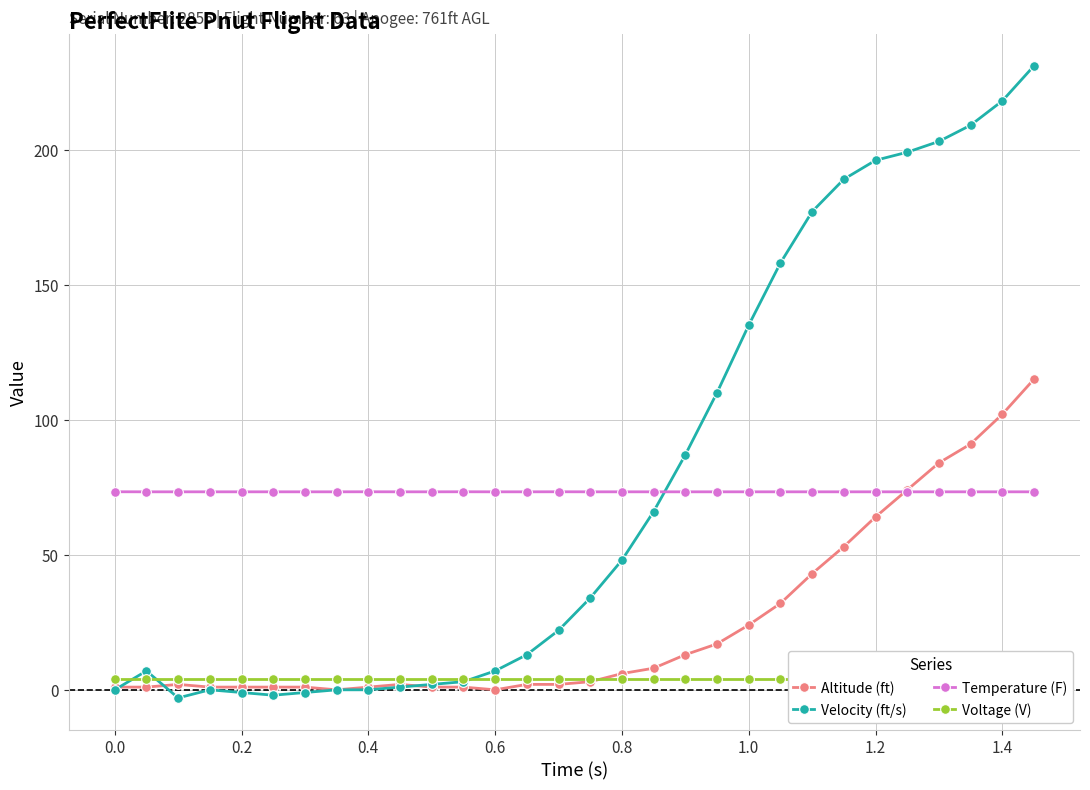

Rank the series by their maximum value, from highest to lowest.

Velocity (ft/s), Altitude (ft), Temperature (F), Voltage (V)